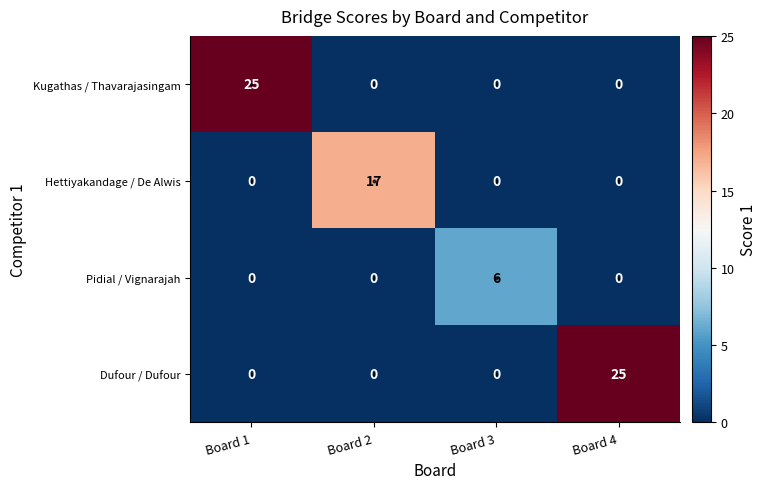

What is the sum of all Kugathas / Thavarajasingam values?

25